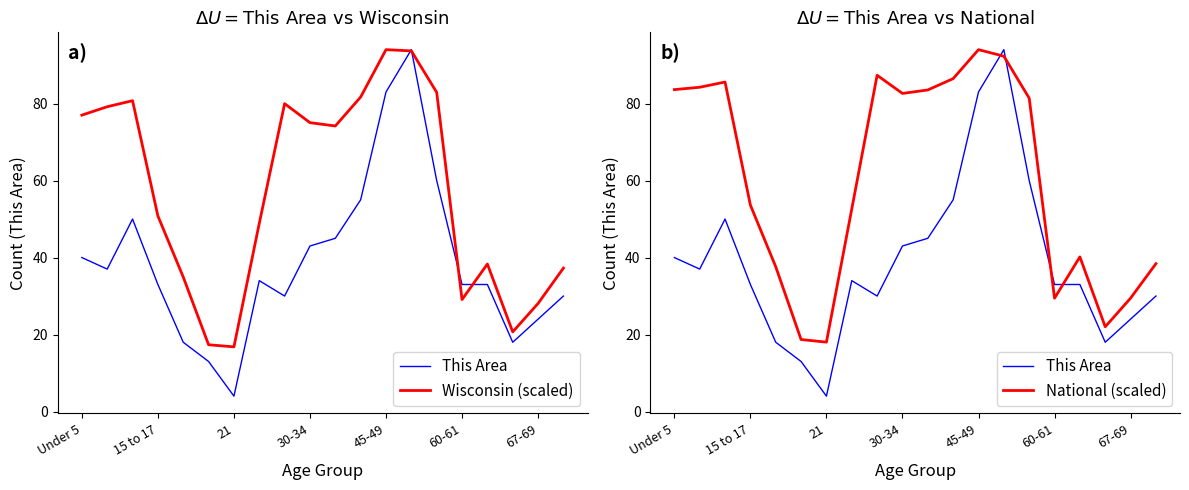

How many data points in National (scaled) are less than 81?

10